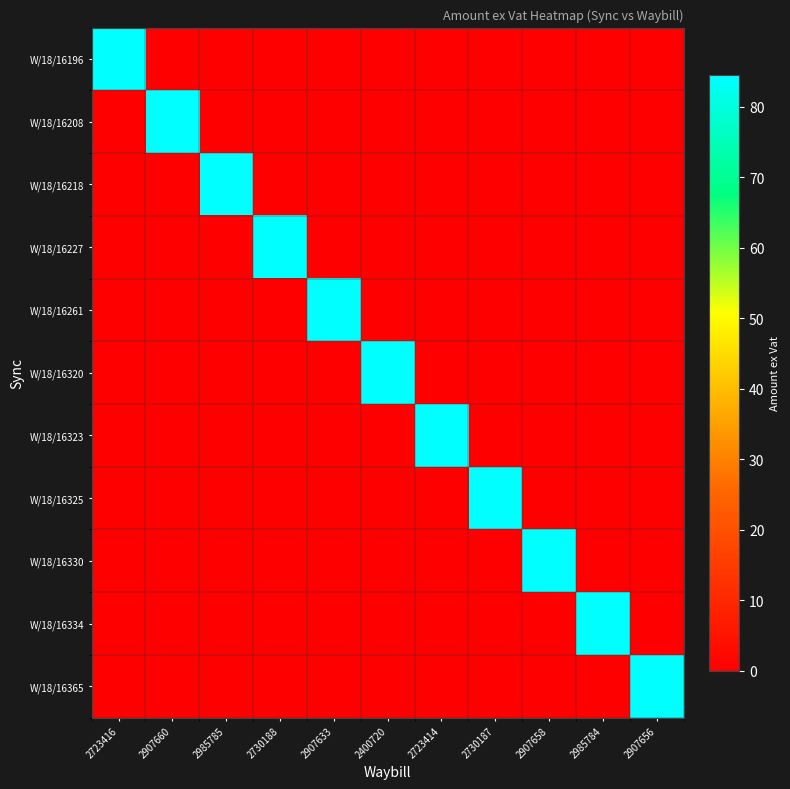

Which has a higher value, 2985785 or 2907656?

2985785